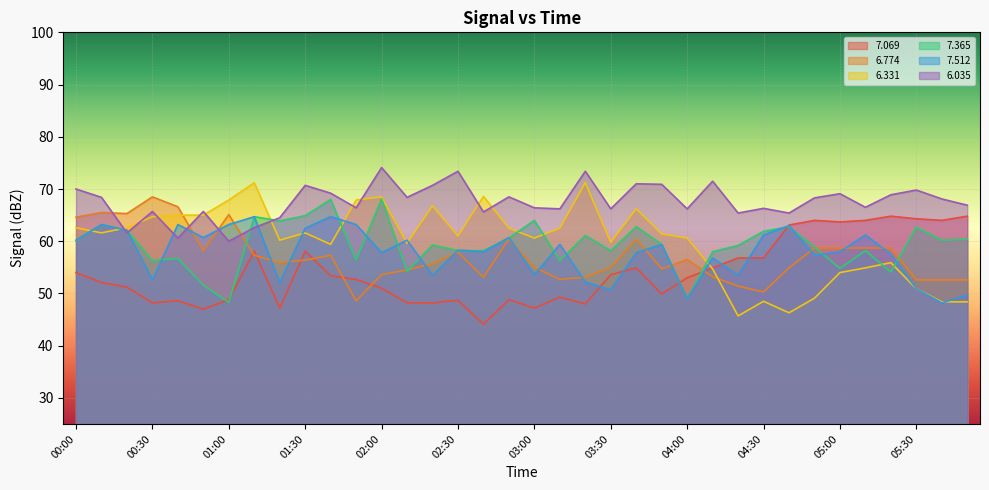

What is the label of the 11th point from the left?

01:40